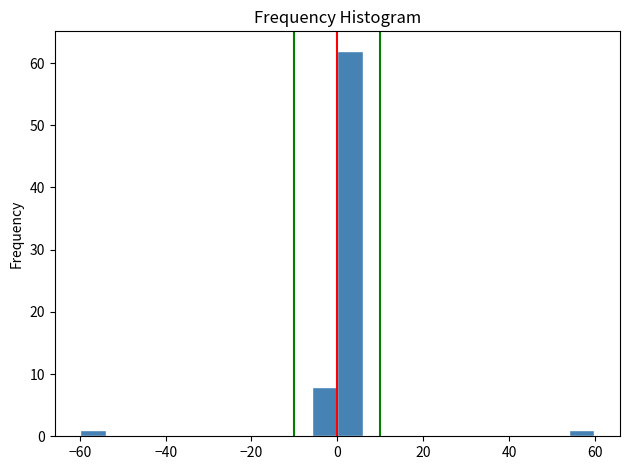

Read against the x-axis, roughly where is the centre of the tallest bar?

2